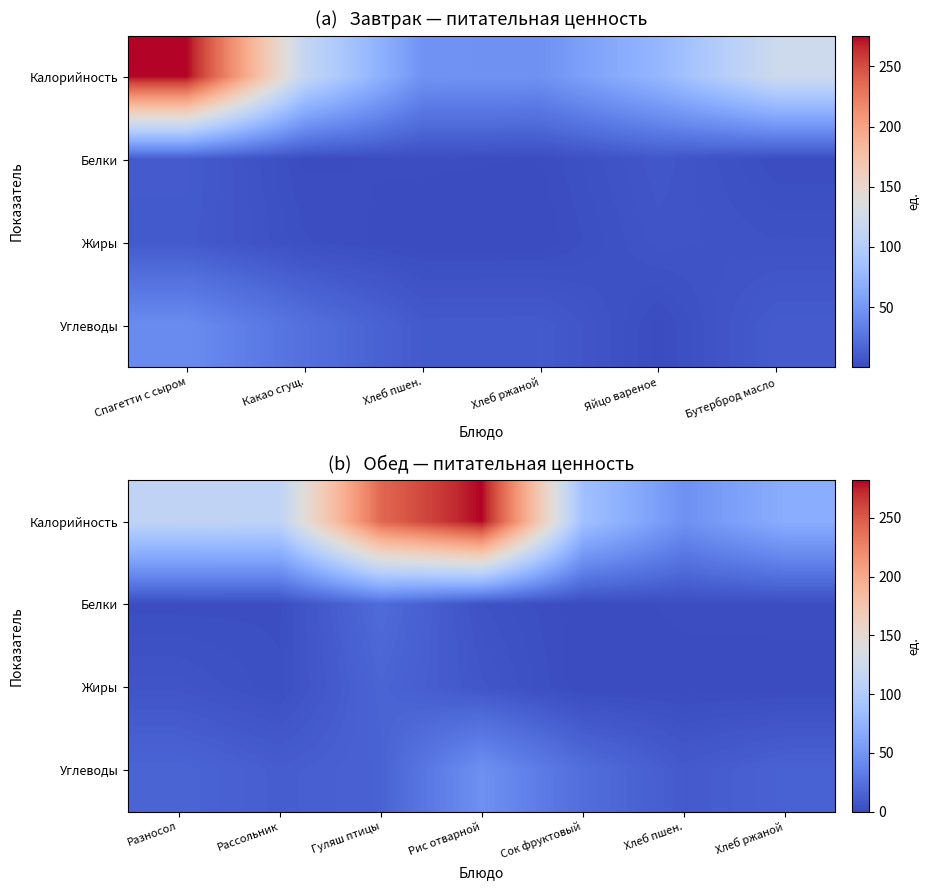

How many categories are shown in the chart?

7